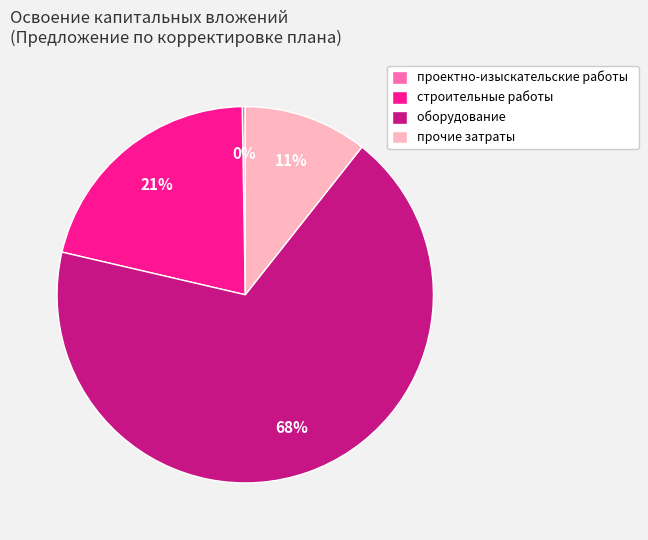

Is it true that строительные работы is 21% of the pie?

True